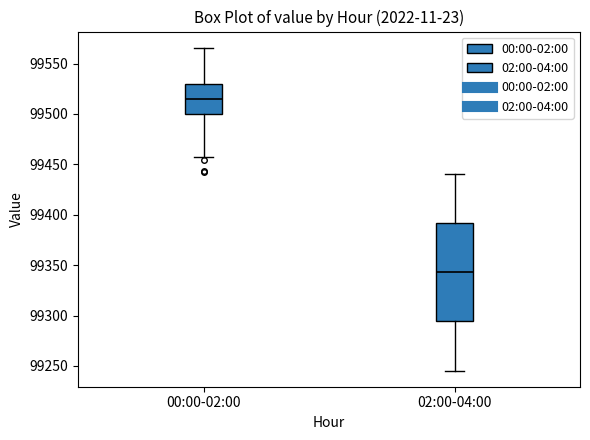

Where is the lower edge of the box for 00:00-02:00 on the y-axis? The values are not printed on the chart, so give them approximately, as read against the axis.

99500